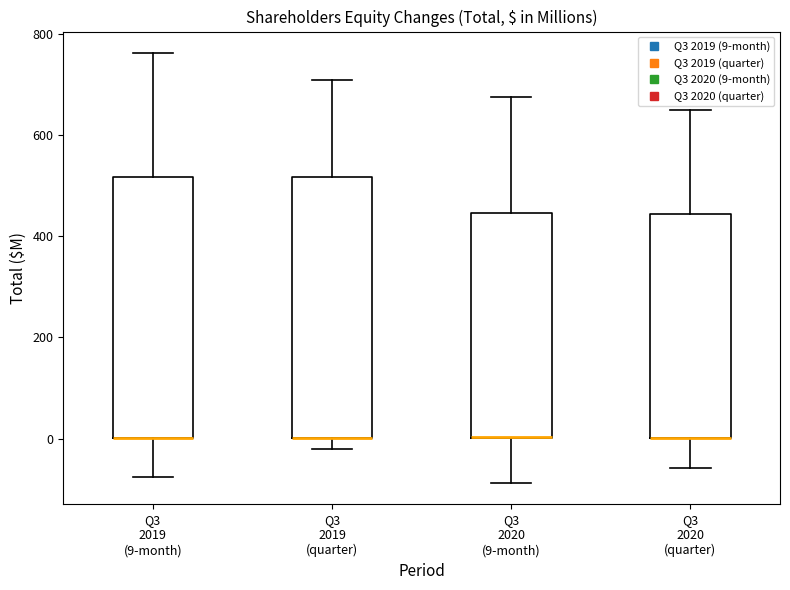

Reading left to right, read every box against the y-axis: the position of its median line, the range the box covers, and the ends of its whiskers. The values are not printed on the chart, so give them approximately, as read against the axis.

Q3 2019 (9-month): median 0 (drawn on the box's lower edge), box 0 to 520, whiskers -80 to 760
Q3 2019 (quarter): median 0 (drawn on the box's lower edge), box 0 to 520, whiskers -20 to 700
Q3 2020 (9-month): median 0 (drawn on the box's lower edge), box 0 to 440, whiskers -80 to 680
Q3 2020 (quarter): median 0 (drawn on the box's lower edge), box 0 to 440, whiskers -60 to 640